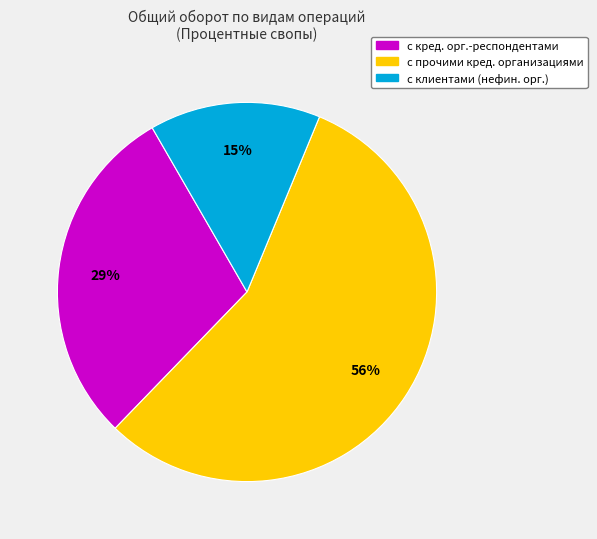

Is there a majority slice in this chart?

Yes